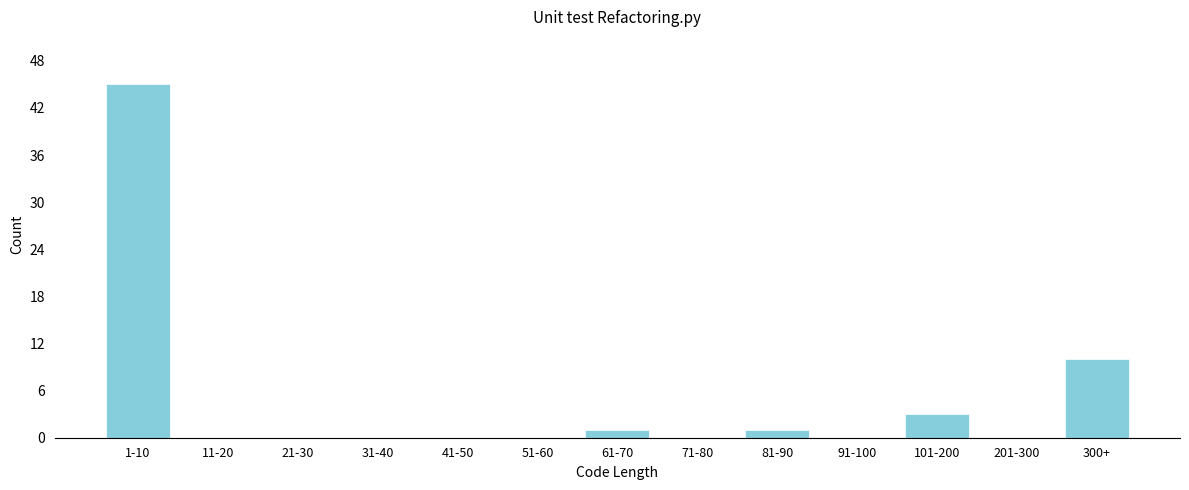

Reading right to left, list all the values displayed in this chart.

300+=10	201-300=0	101-200=3	91-100=0	81-90=1	71-80=0	61-70=1	51-60=0	41-50=0	31-40=0	21-30=0	11-20=0	1-10=45